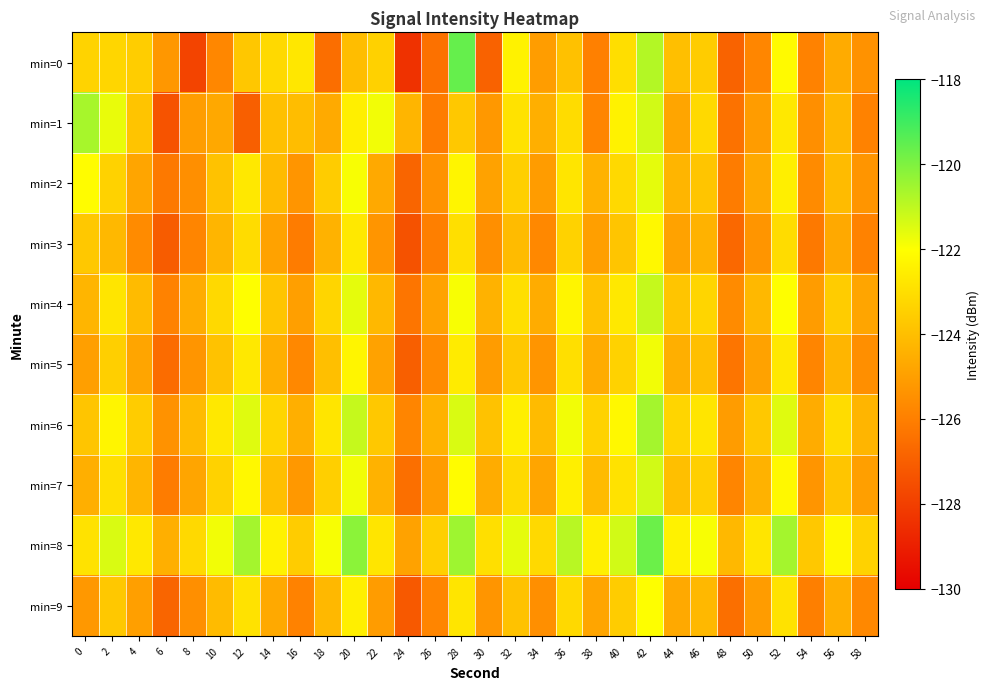

How many series are shown in this chart?

10